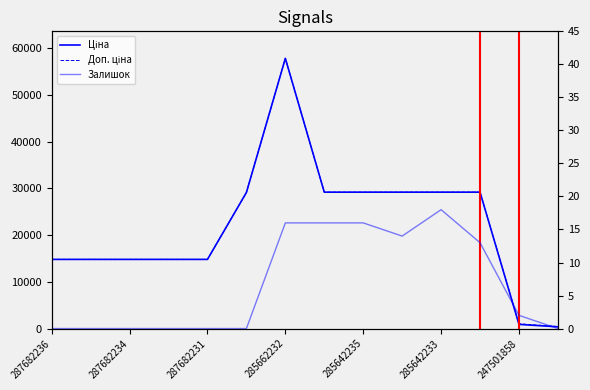

What is the difference between the highest and lowest values at 285642233?

29119.2